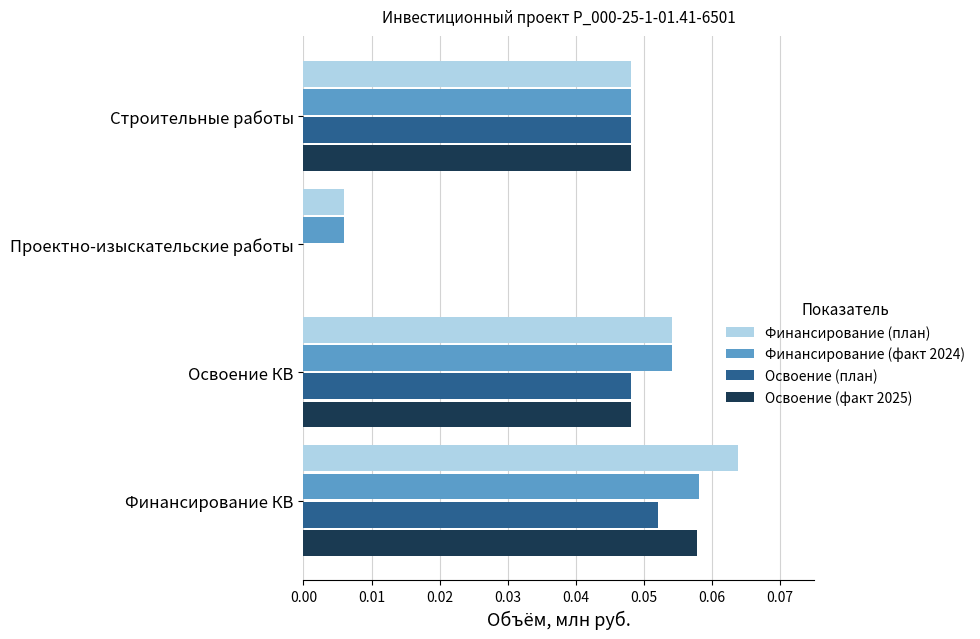

Between Финансирование КВ and Строительные работы, which series saw the biggest shift?

Финансирование (план)